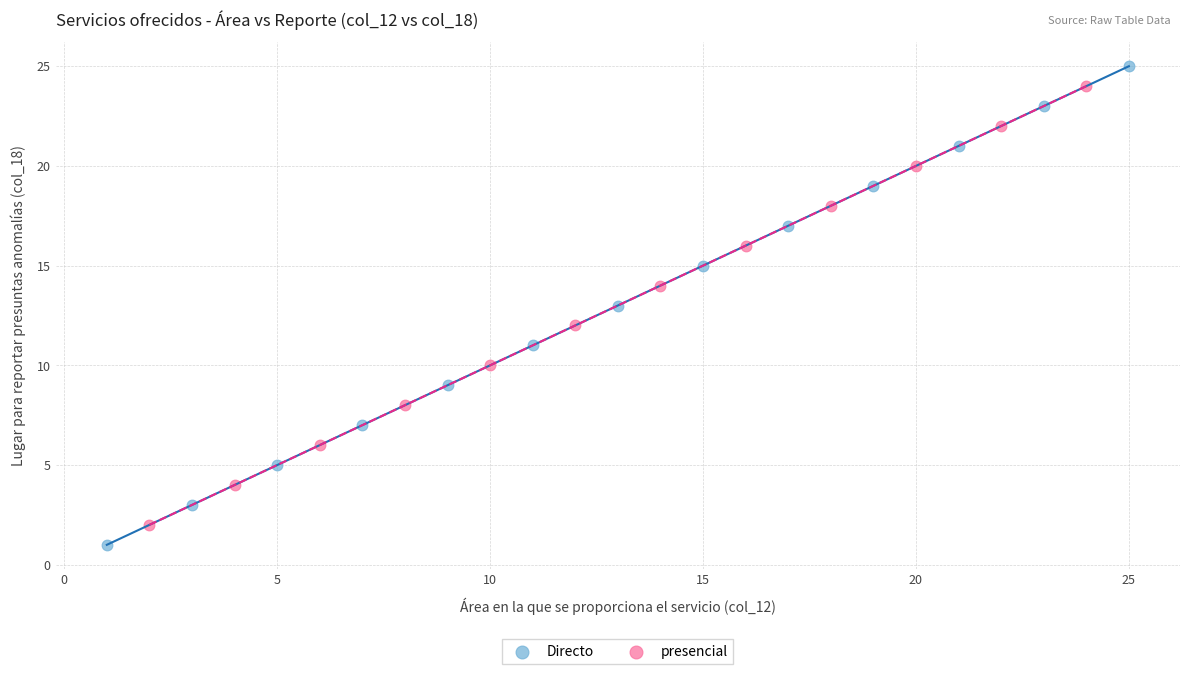

Which series has the widest spread of Y values?

Directo